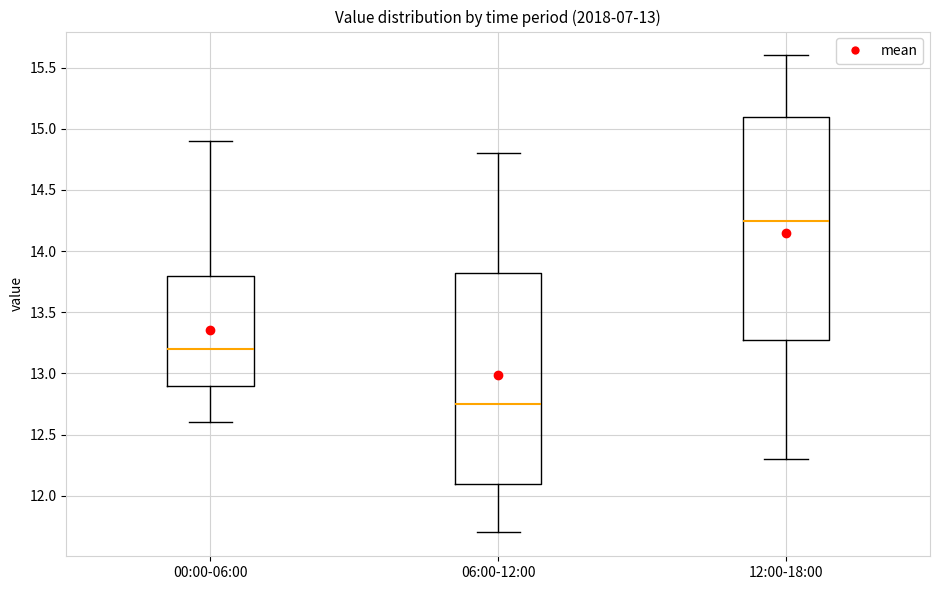

Which box's median line is the lowest?

06:00-12:00